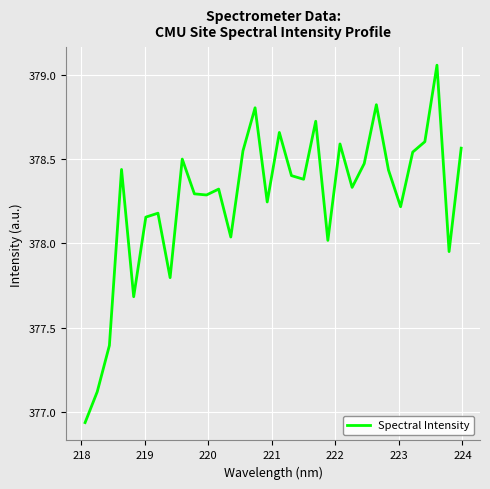

What is the smallest value displayed?

376.9